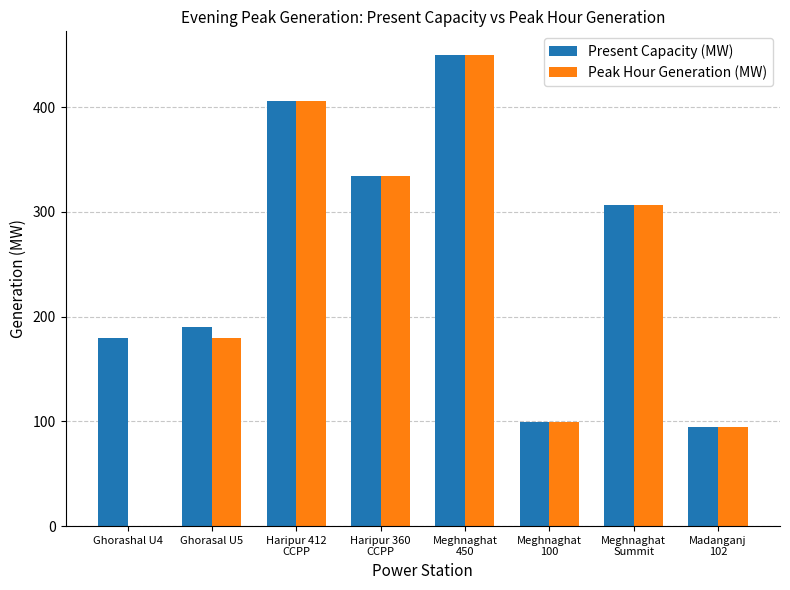

Which label corresponds to the largest value in the chart?

Meghnaghat
450